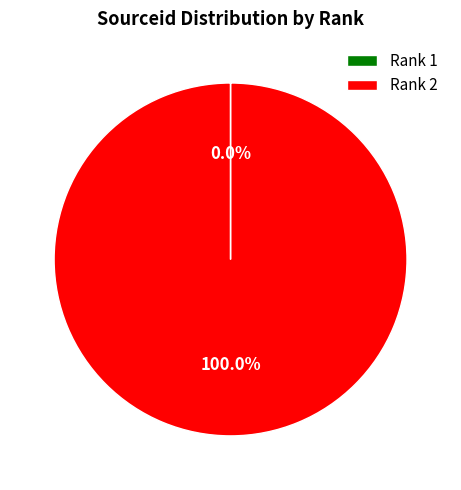

Which category has the biggest portion of the pie?

Rank 2